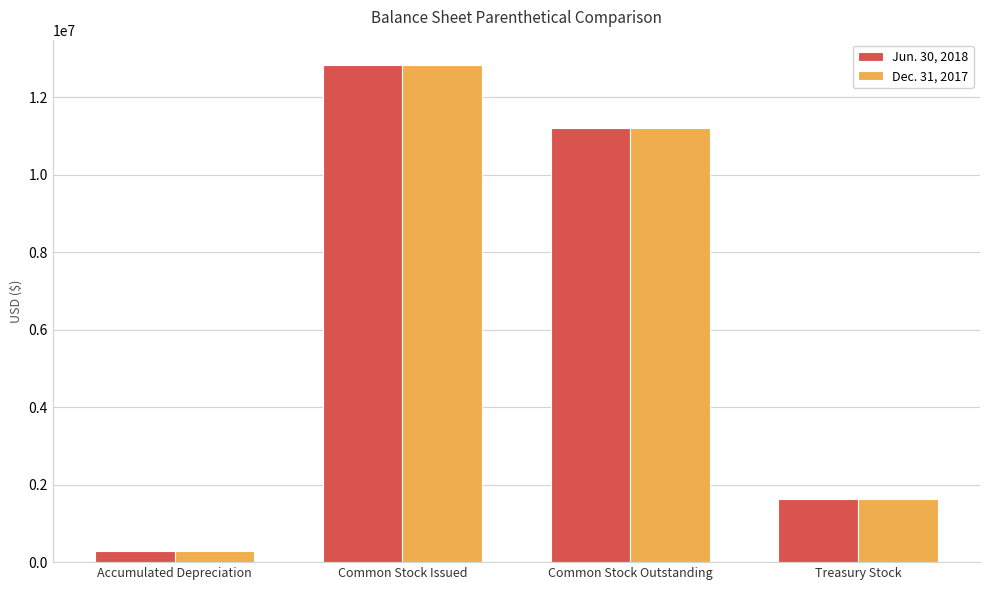

What position from the left is Common Stock Issued?

2